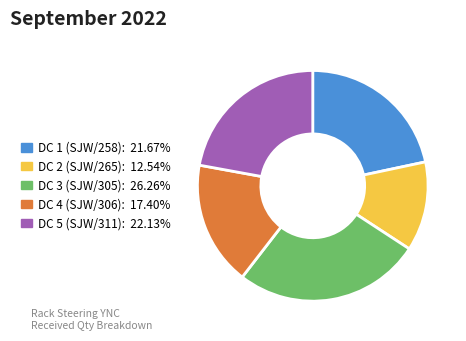

Combined, do DC 2 (SJW/265) and DC 3 (SJW/305) account for over 50%?

No